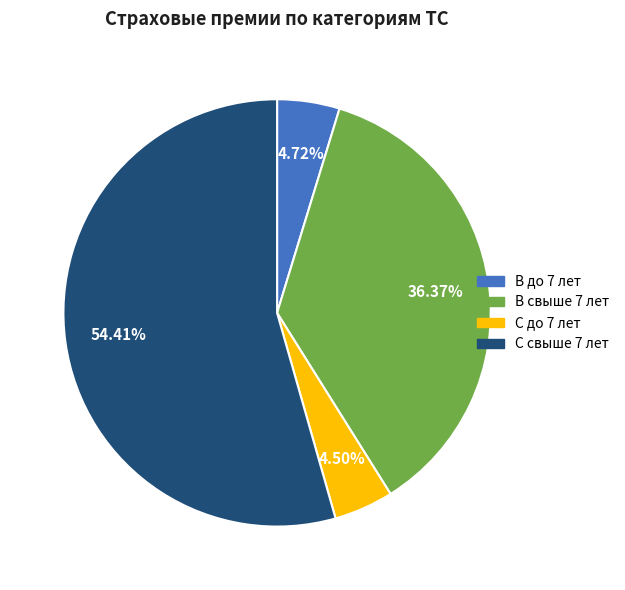

Is there any slice that represents more than half of the pie?

Yes